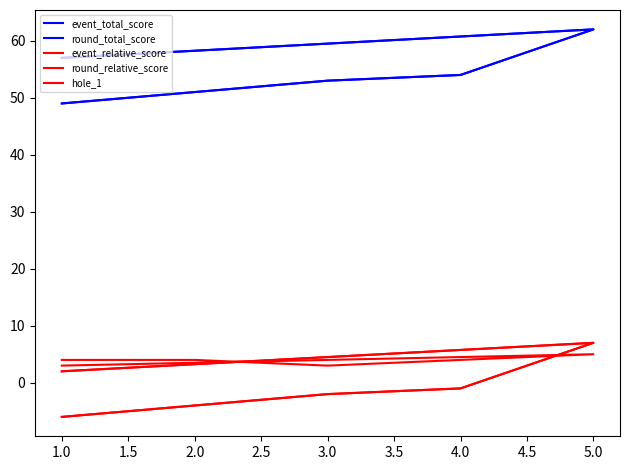

Between which two adjacent categories do event_relative_score and hole_1 first intersect?

4.0 and 5.0